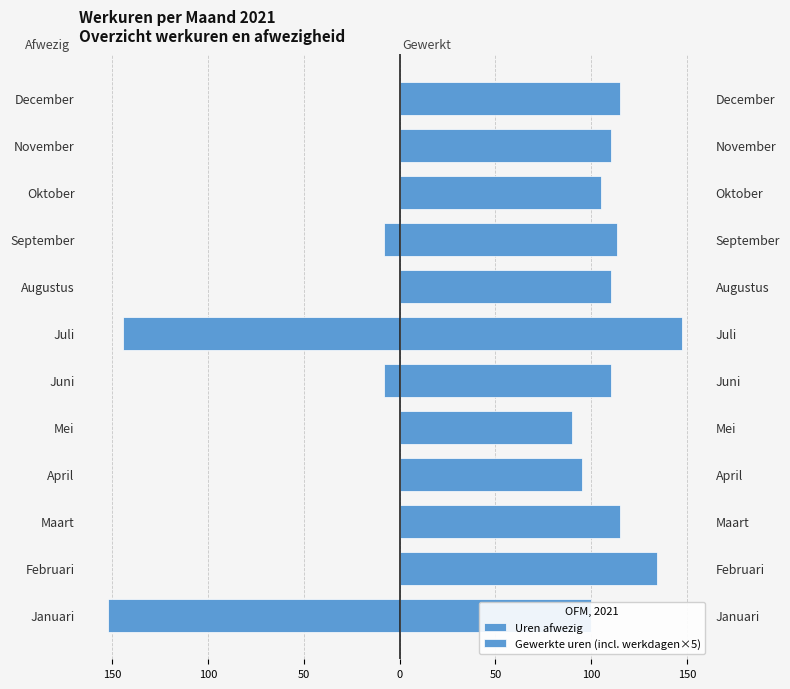

What is the average value of the Gewerkte uren (incl. werkdagen×5) series?

112.1